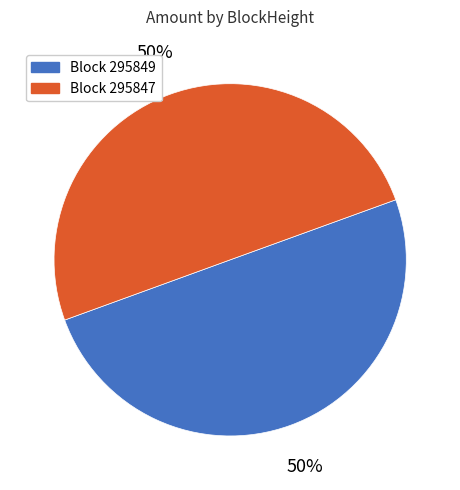

How many slices are in this pie chart?

2